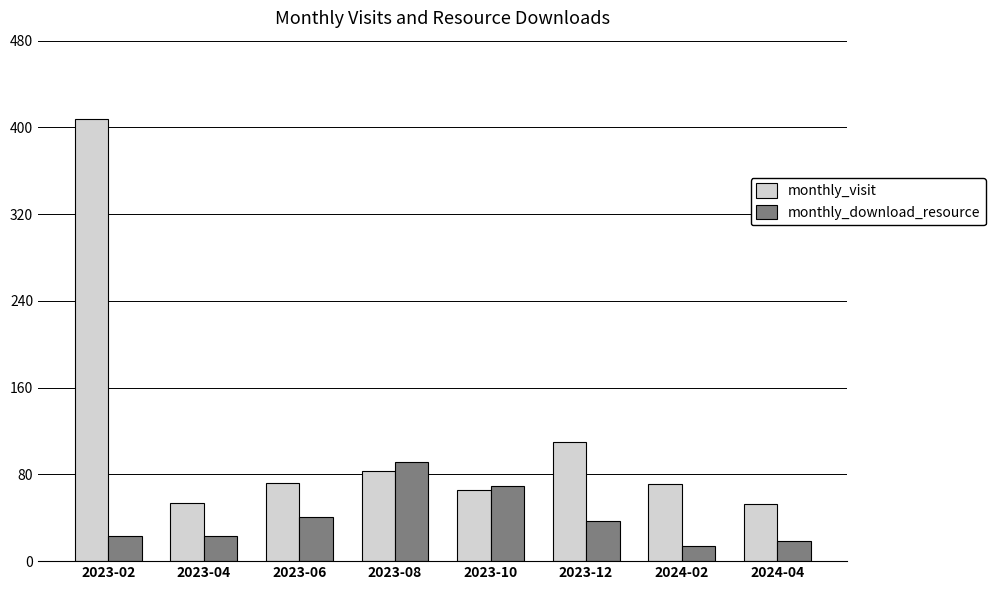

Which series has the widest spread of values?

monthly_visit